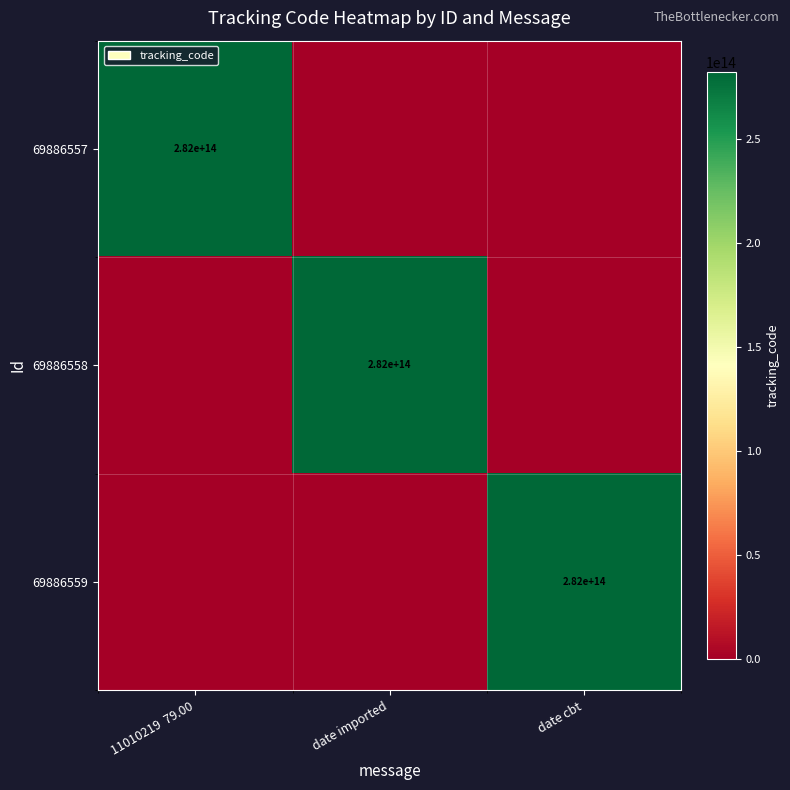

True or false: 69886557 has a value of 124559590363035 at 11010219  79.00.

False